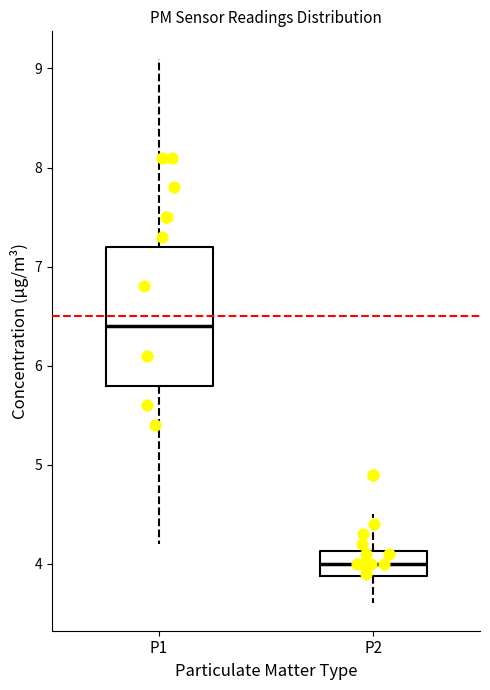

Reading left to right, read every box against the y-axis: the position of its median line, the range the box covers, and the ends of its whiskers. The values are not printed on the chart, so give them approximately, as read against the axis.

P1: median 6.4, box 5.8 to 7.2, whiskers 4.2 to 9.1
P2: median 4.0, box 3.9 to 4.1, whiskers 3.6 to 4.5